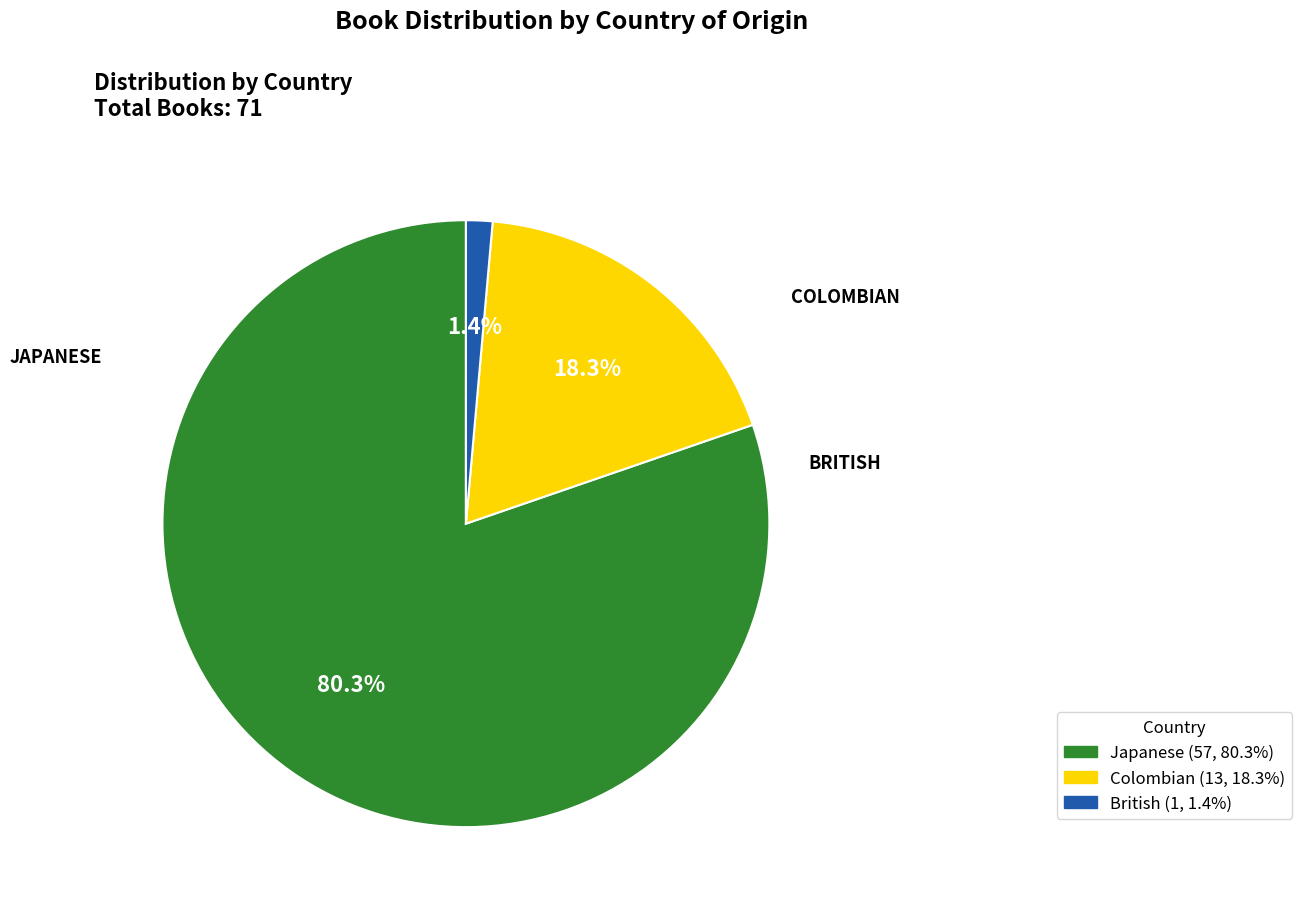

The British slice represents 1% of the pie. True or false?

True